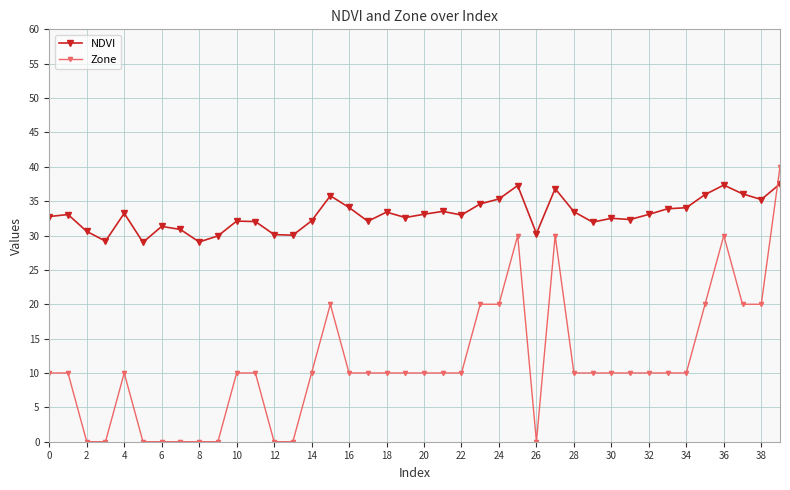

Which series has the largest total across all categories?

NDVI